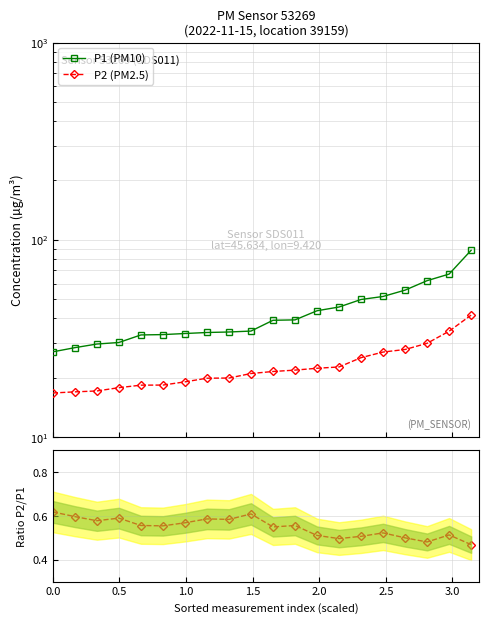

What is the sum of the P2/P1 values at 2.0 and 2.5?

1.1